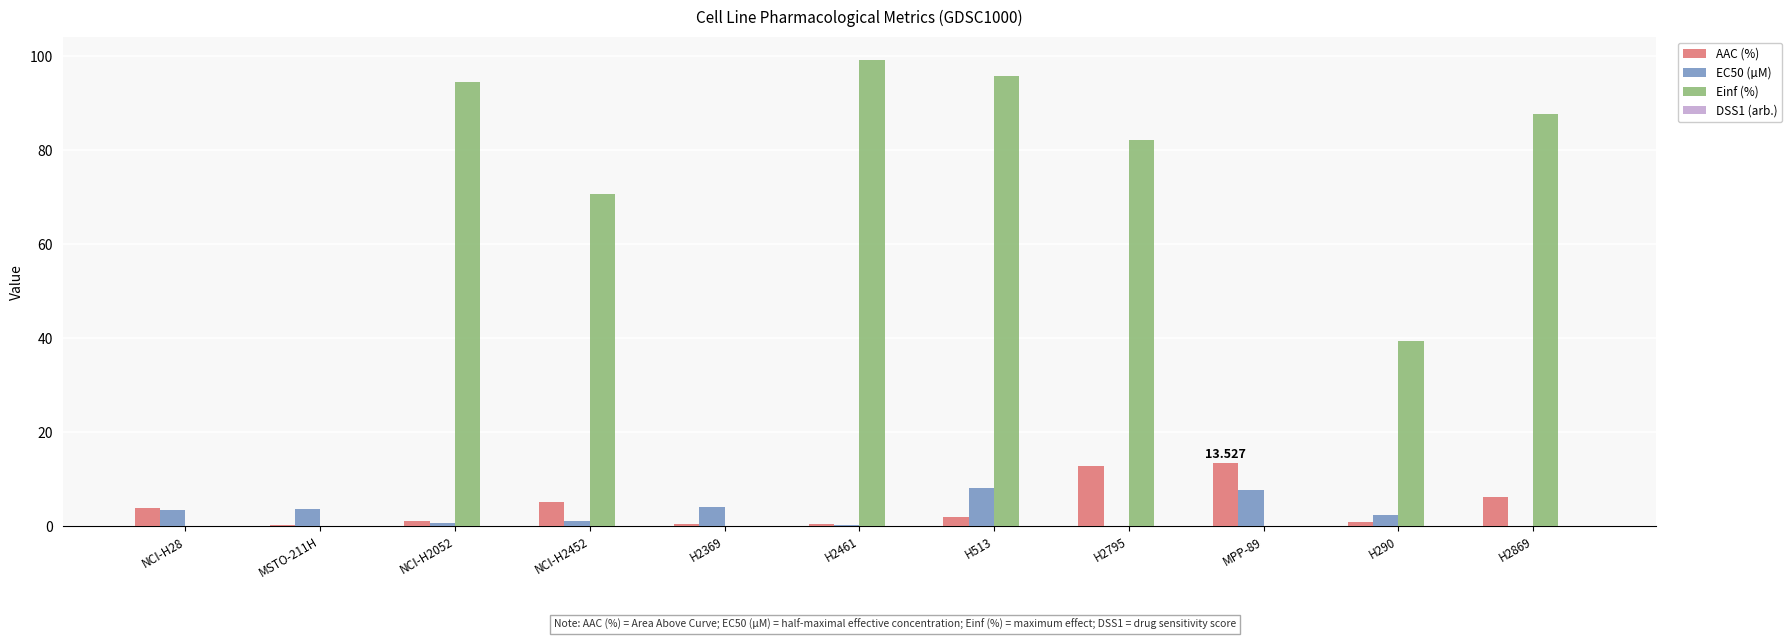

Which has a higher value, NCI-H28 or H290?

NCI-H28